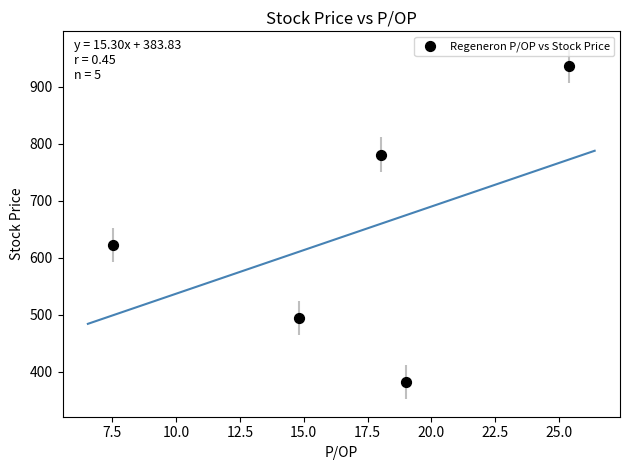

What Y value in the scatter plot is closest to 659?

622.4